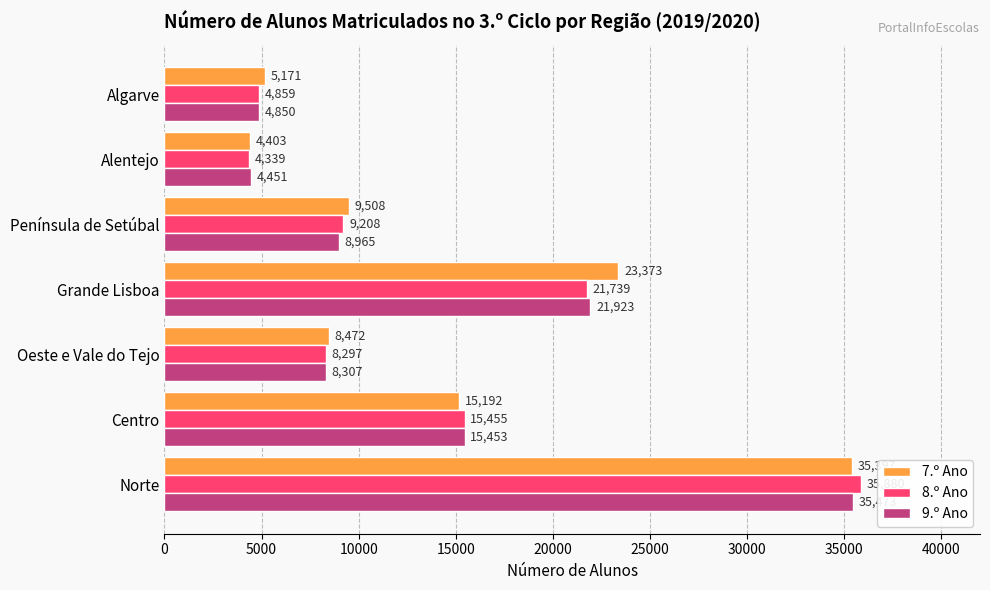

At which label is 8.º Ano closest to 20109?

Grande Lisboa